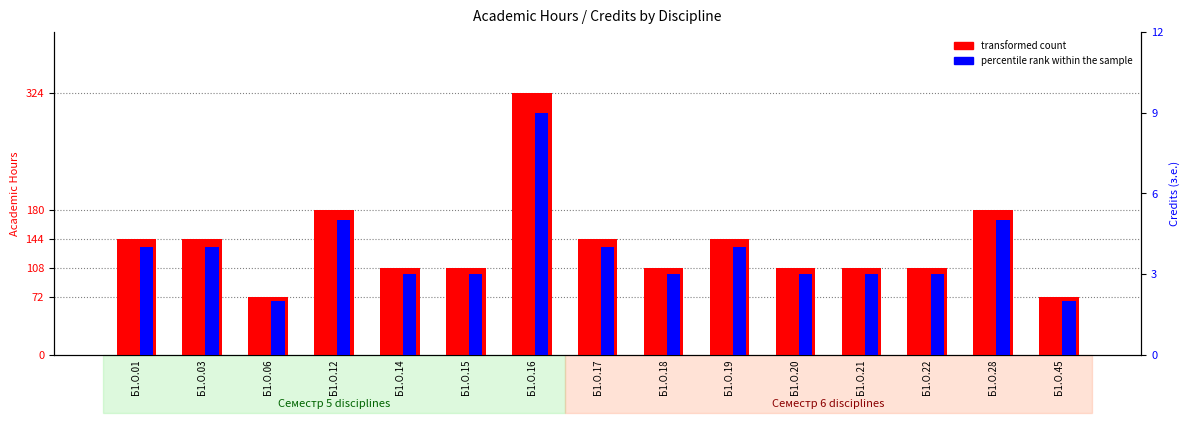

At which category does the chart reach its peak across all series?

Б1.О.16